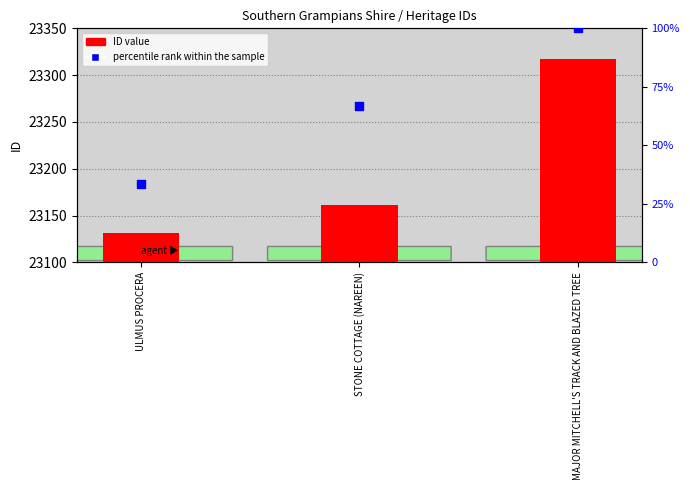

Which series contains the lowest Y value?

percentile rank within the sample